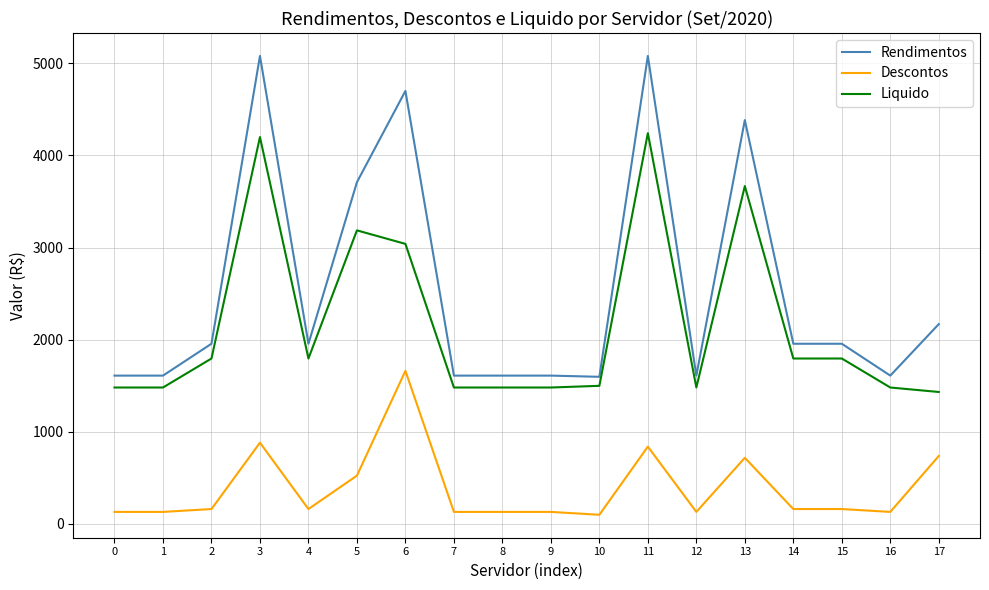

How many values in the Liquido series are below 1794?

9